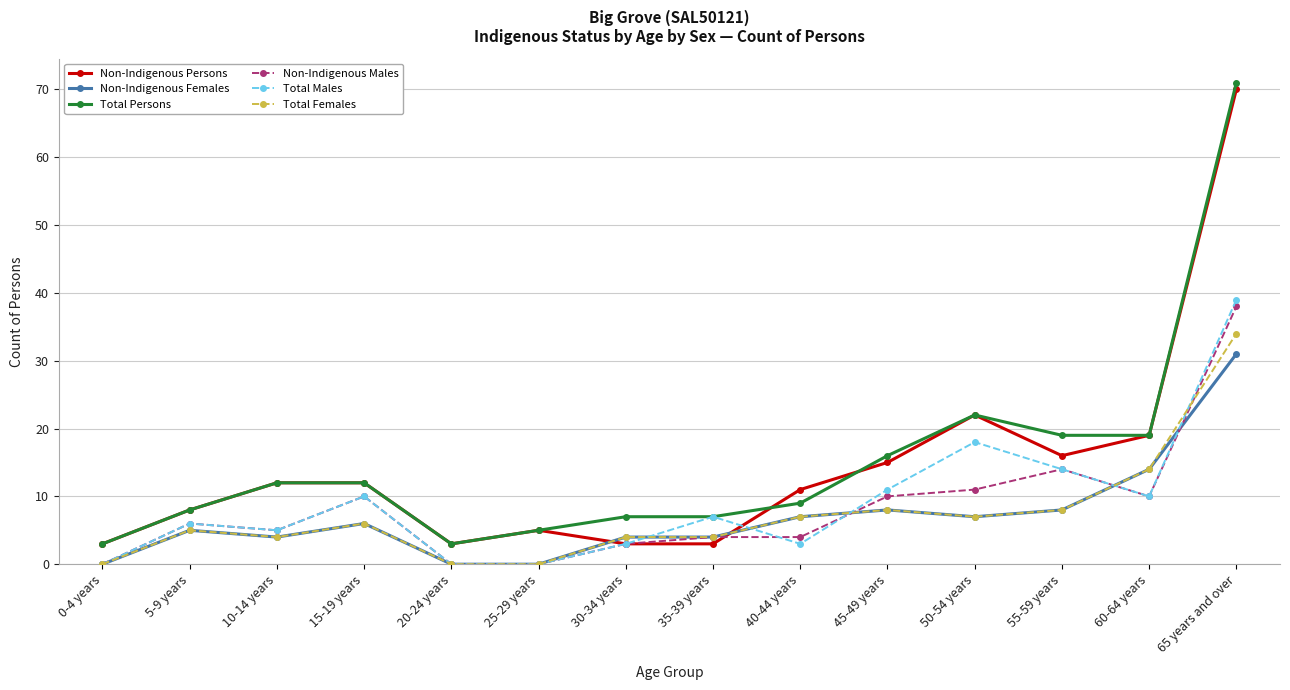

Which series has the widest spread of values?

Total Persons